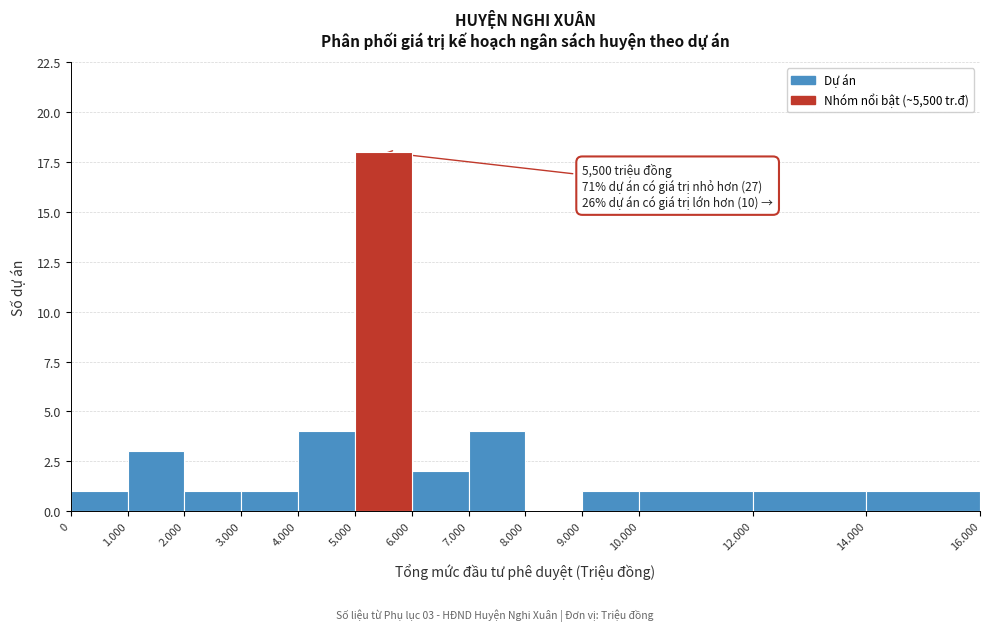

Reading left to right, transcribe all the data shown in this chart.

0=1	1.000=3	2.000=1	3.000=1	4.000=4	5.000=18	6.000=2	7.000=4	8.000=0	9.000=1	10.000=1	12.000=1	14.000=1